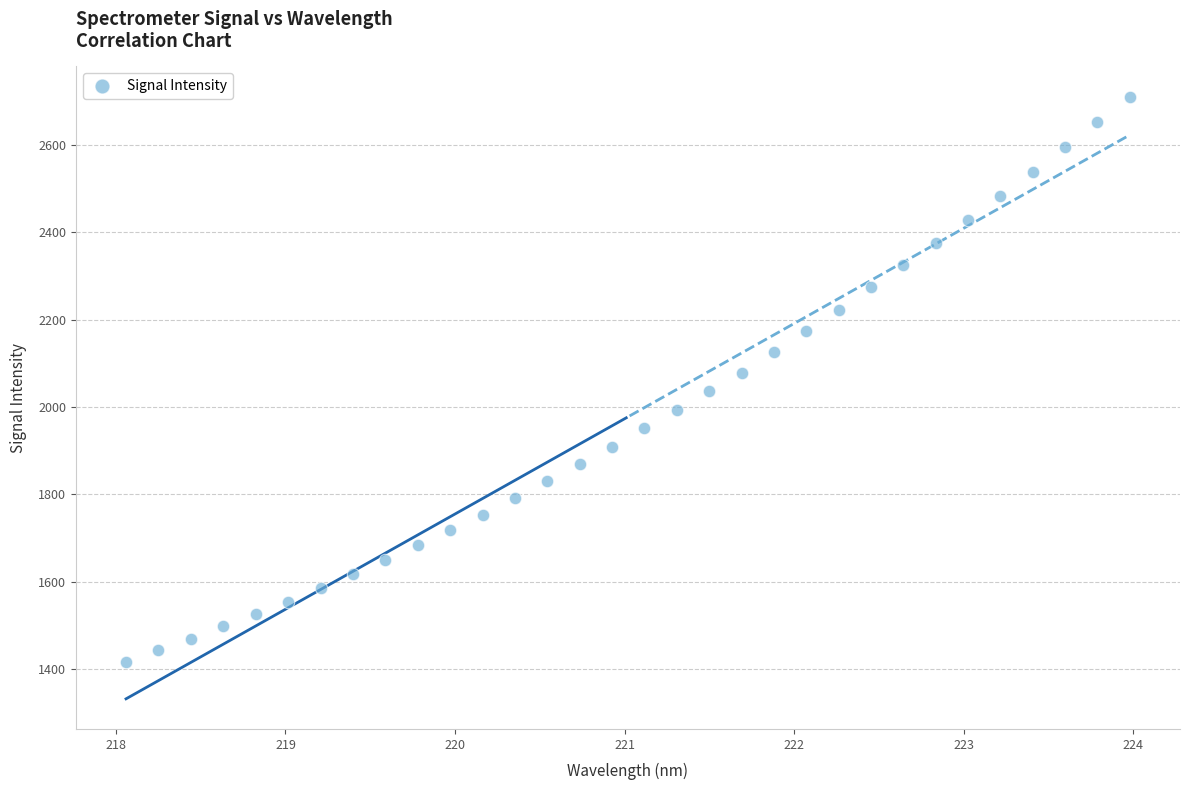

What is the range of Y values (max minus min)?

1294.3